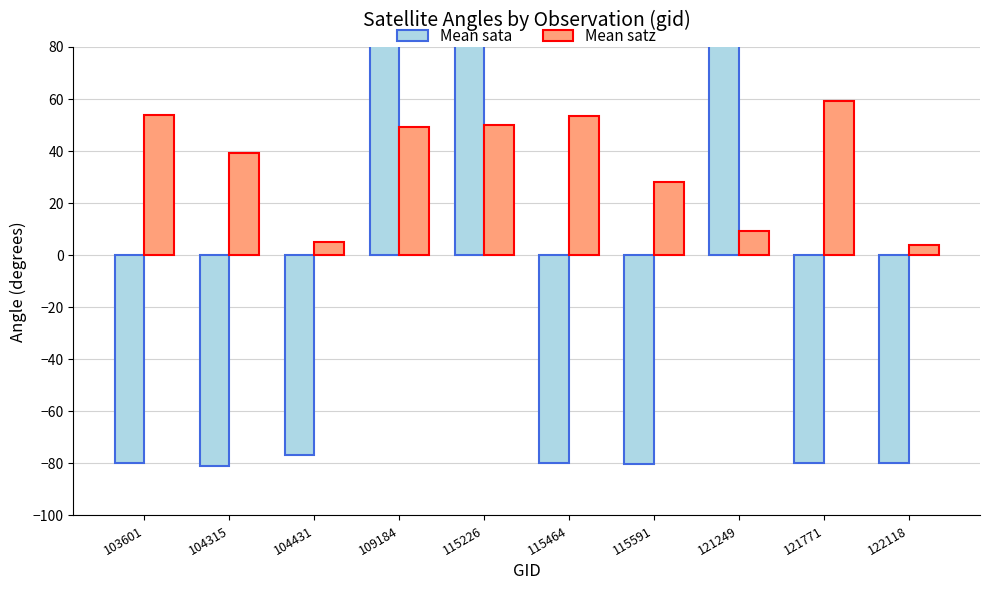

How many distinct data groups are displayed?

2